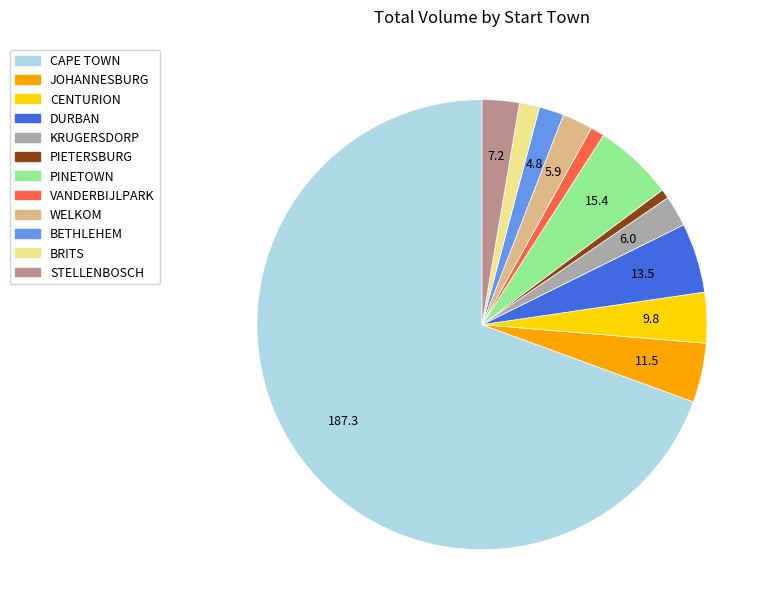

Which category has the biggest portion of the pie?

CAPE TOWN